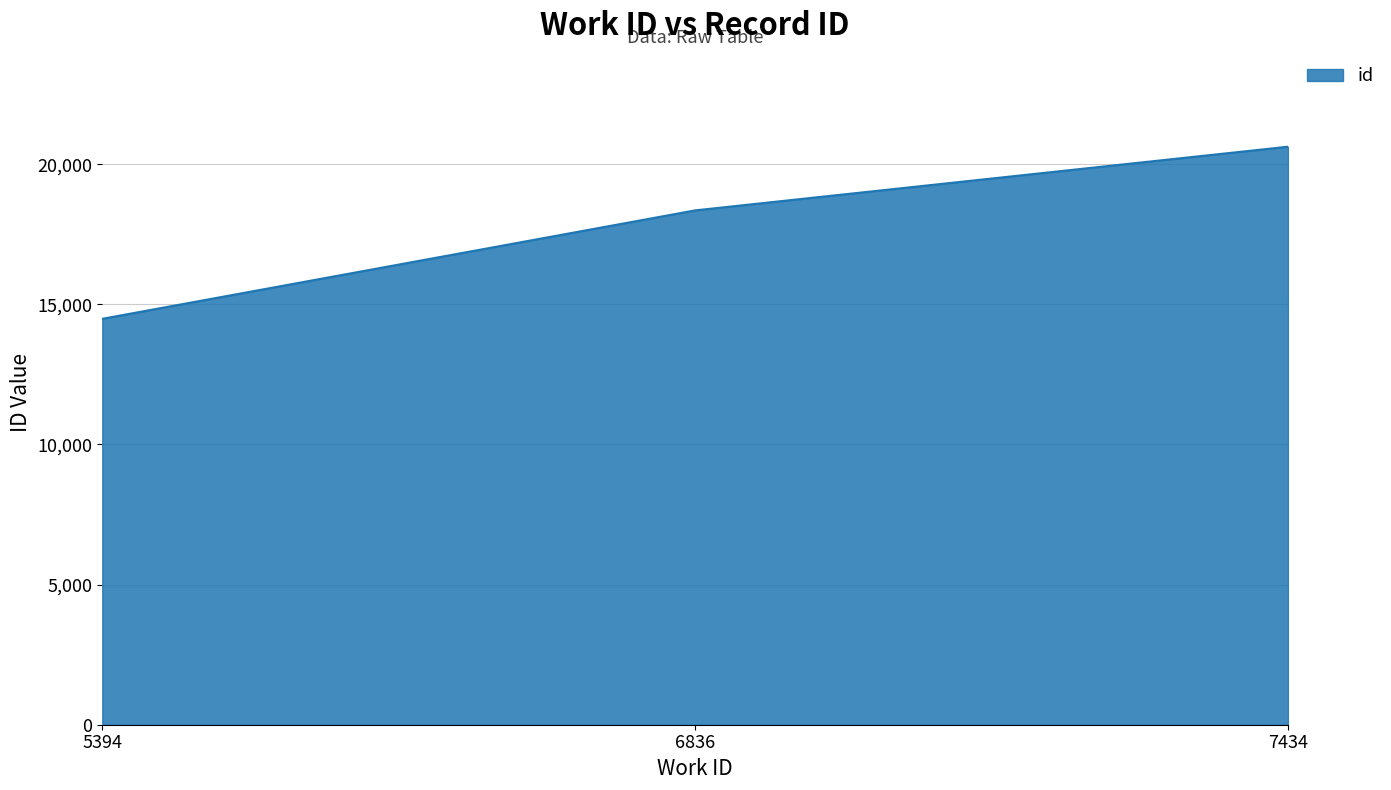

Which category has the lowest value across all series?

5394